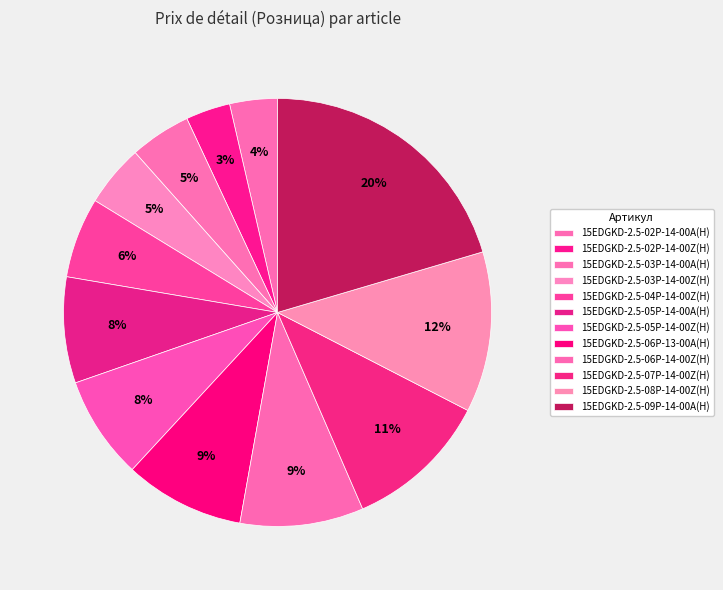

Count the number of slices in the pie.

12